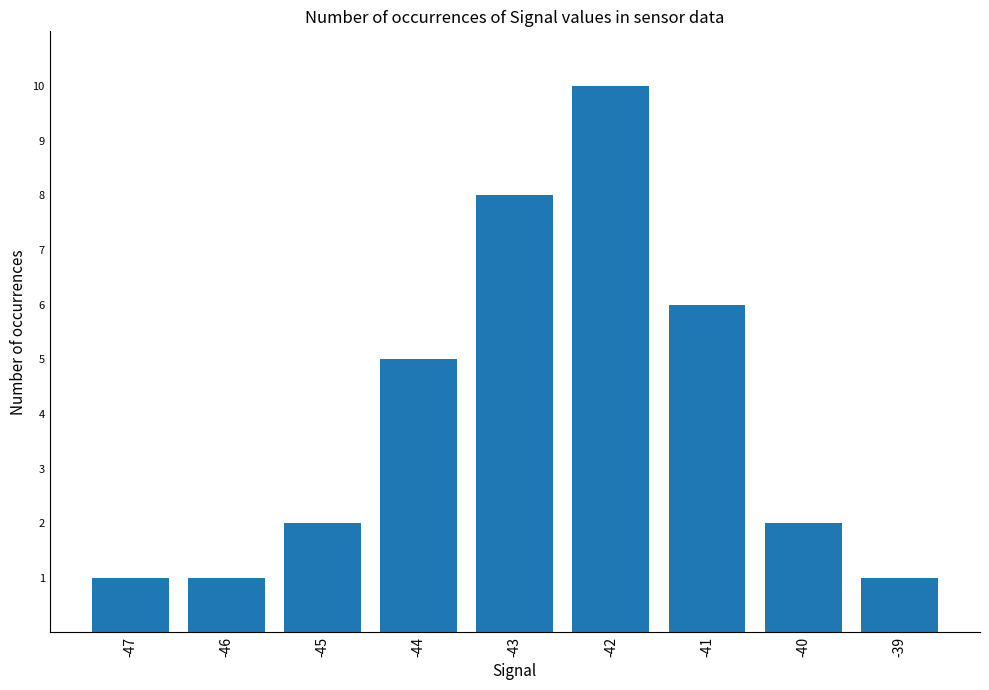

How many categories are shown in the chart?

9